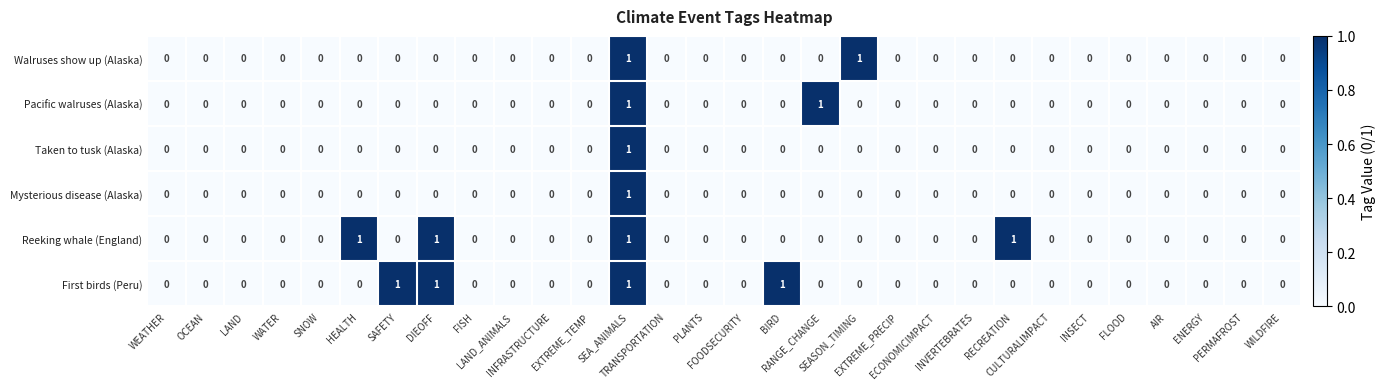

What is the sum of all Reeking whale (England) values?

4